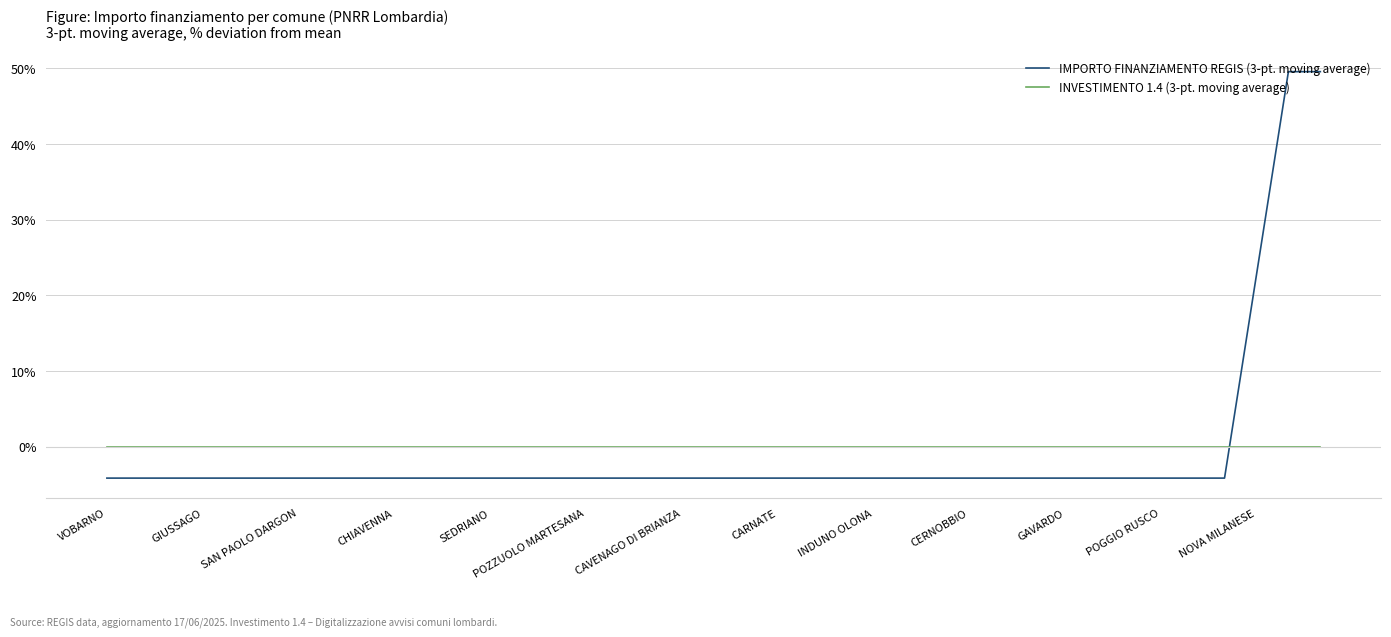

What is the lowest value of the IMPORTO FINANZIAMENTO REGIS (3-pt. moving average) series?

-4.1